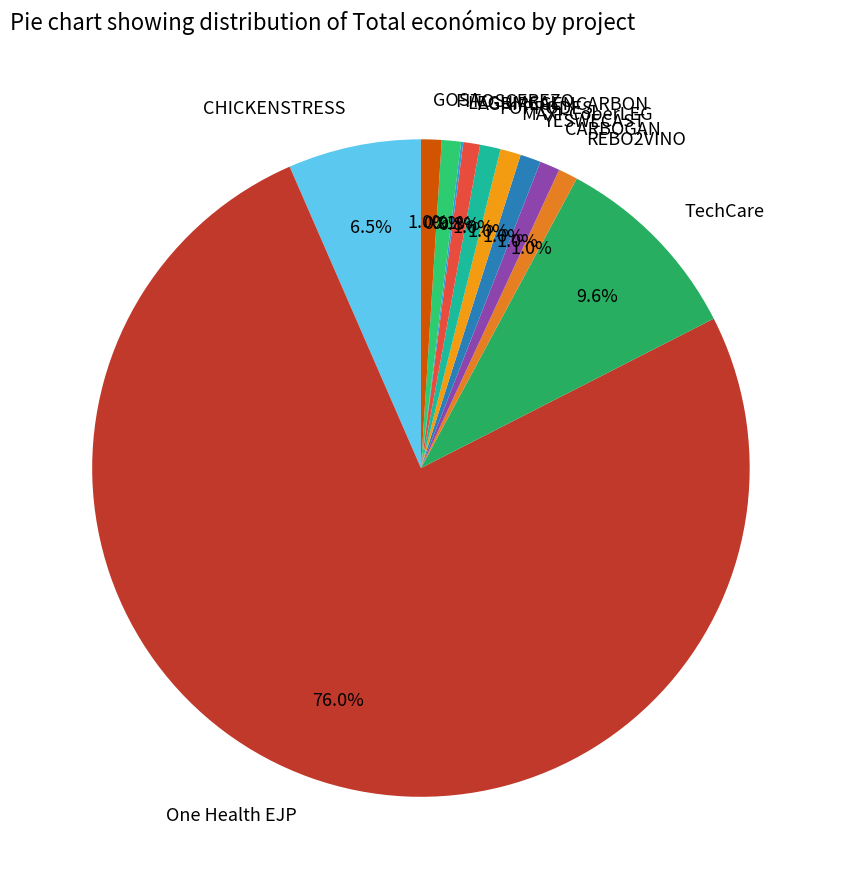

True or false: CARBOGAN accounts for 1% of the total.

True